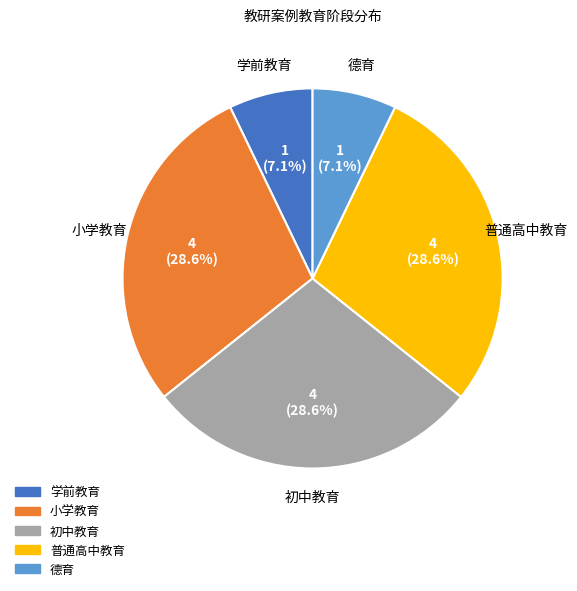

What is the ratio of the value at 普通高中教育 to the value at 学前教育?

4.0